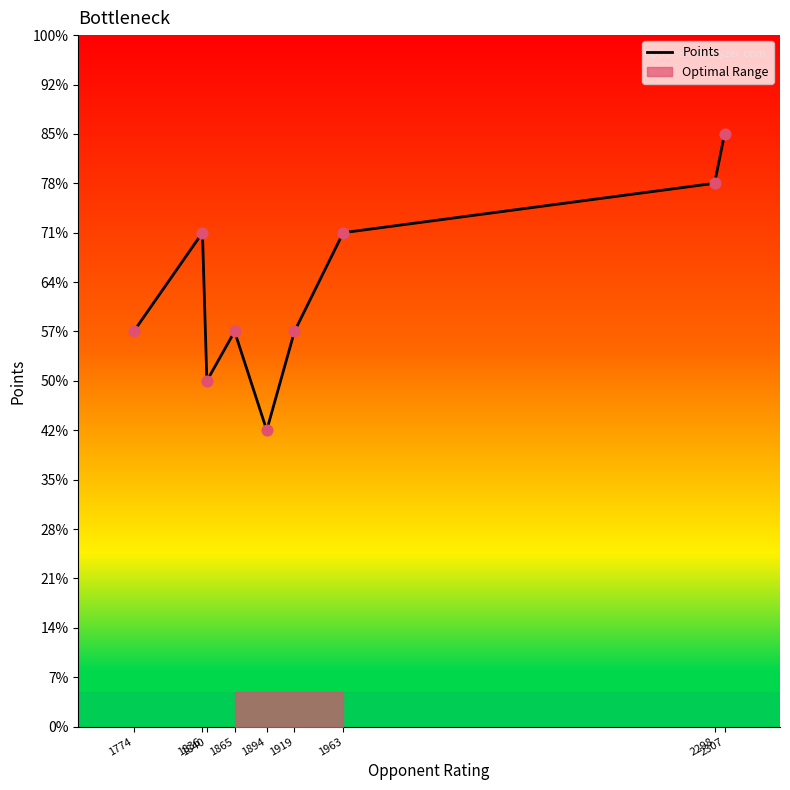

Approximately how many times larger is the value at 1865 compared to 1919?

1.0